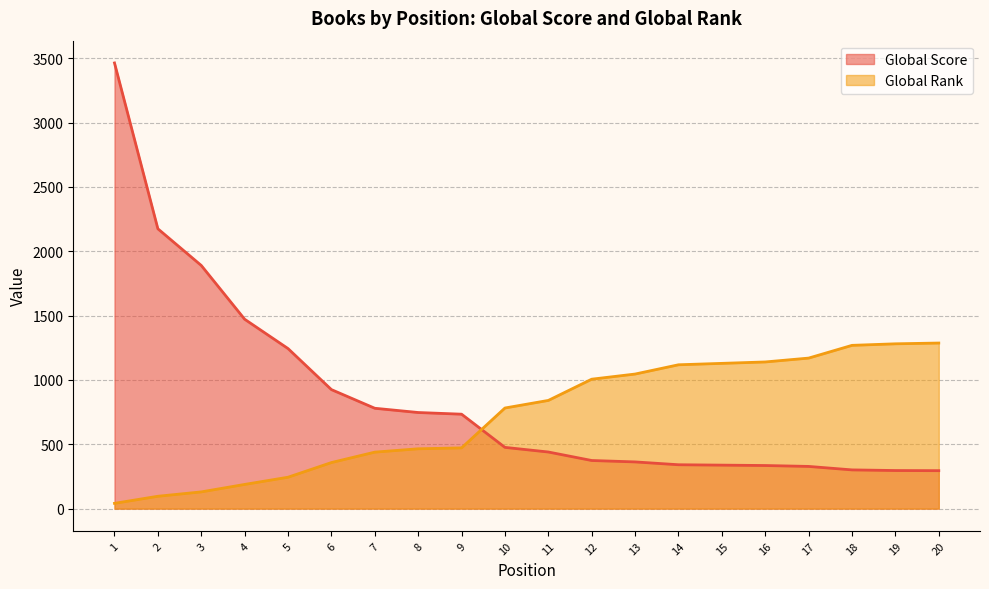

What are all the series names shown in the legend?

Global Score, Global Rank